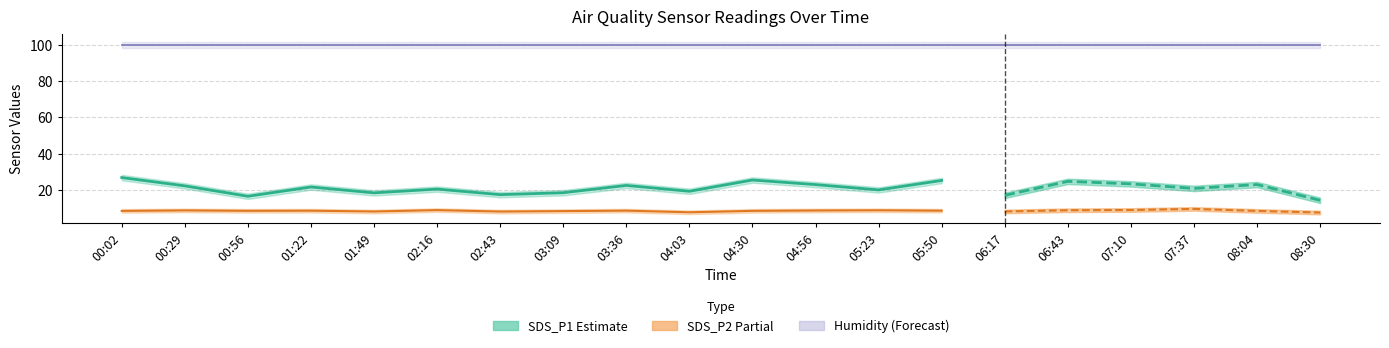

The SDS_P1 series shows 17.0 at 06:17. True or false?

True